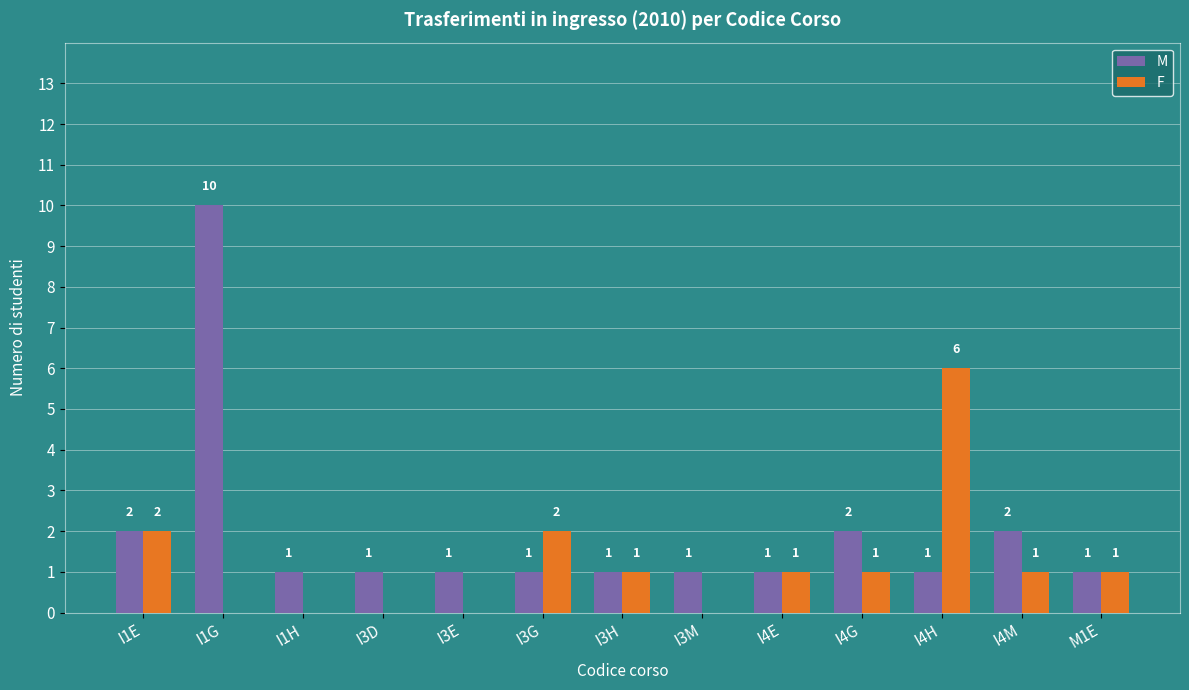

Which series changed the most between I1G and I4H?

M